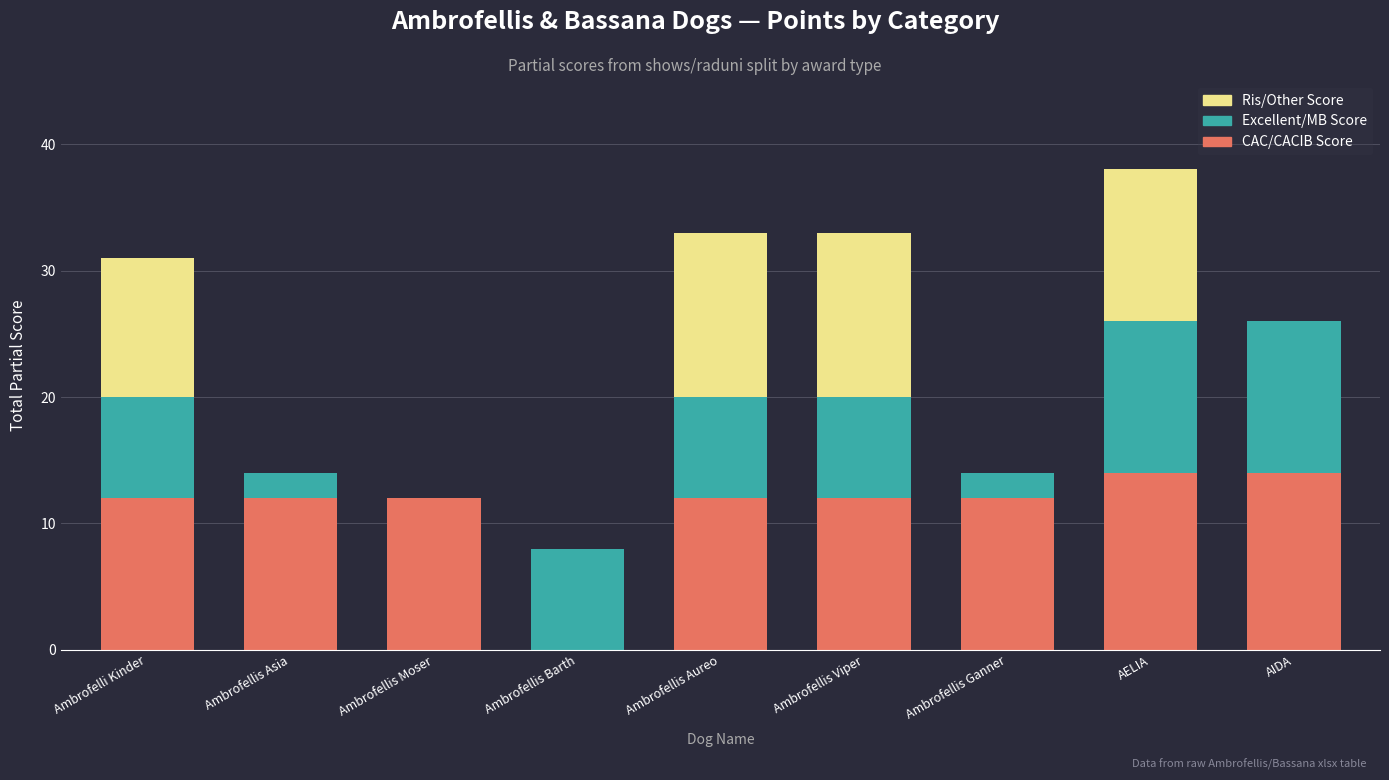

Are the bars horizontal?

No